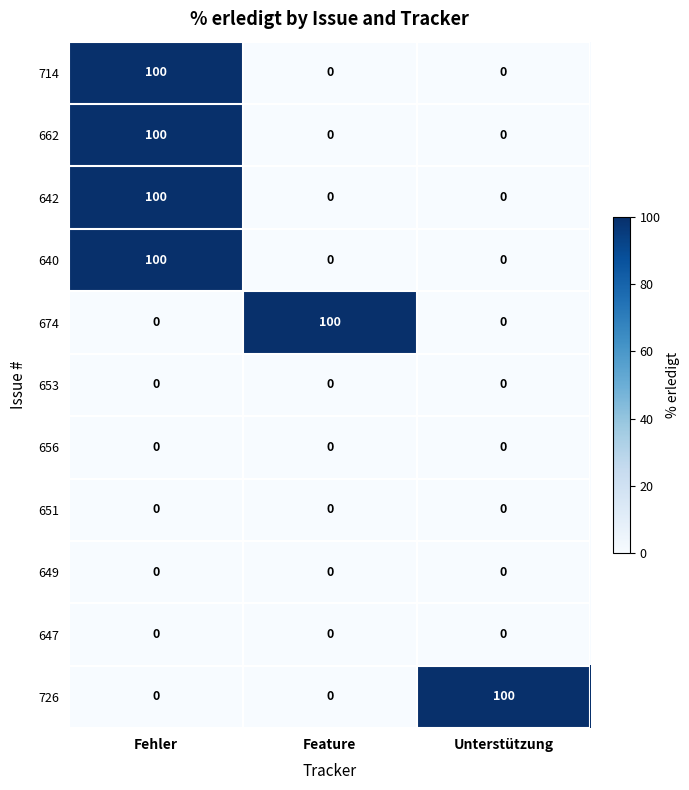

What is the total value across all series at Fehler?

400